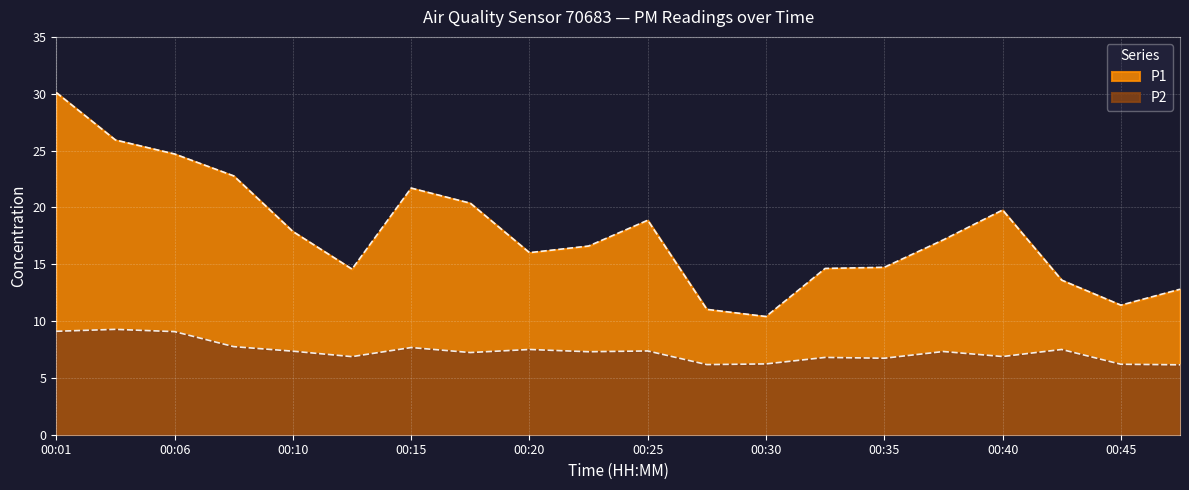

True or false: P2 and P1 cross at least once.

False